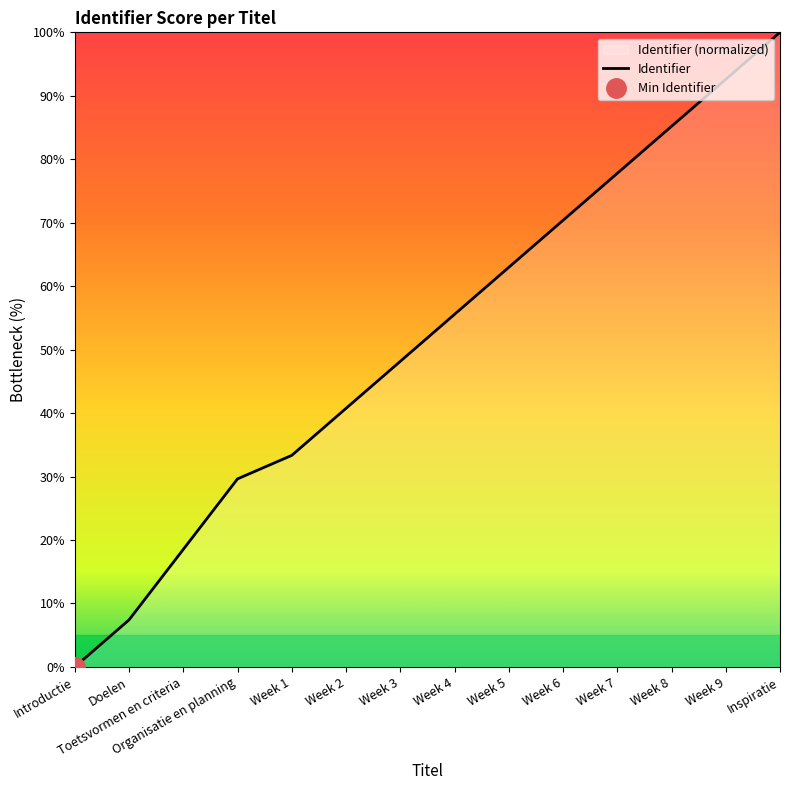

The chart shows a value of 7.4 at Doelen. True or false?

True